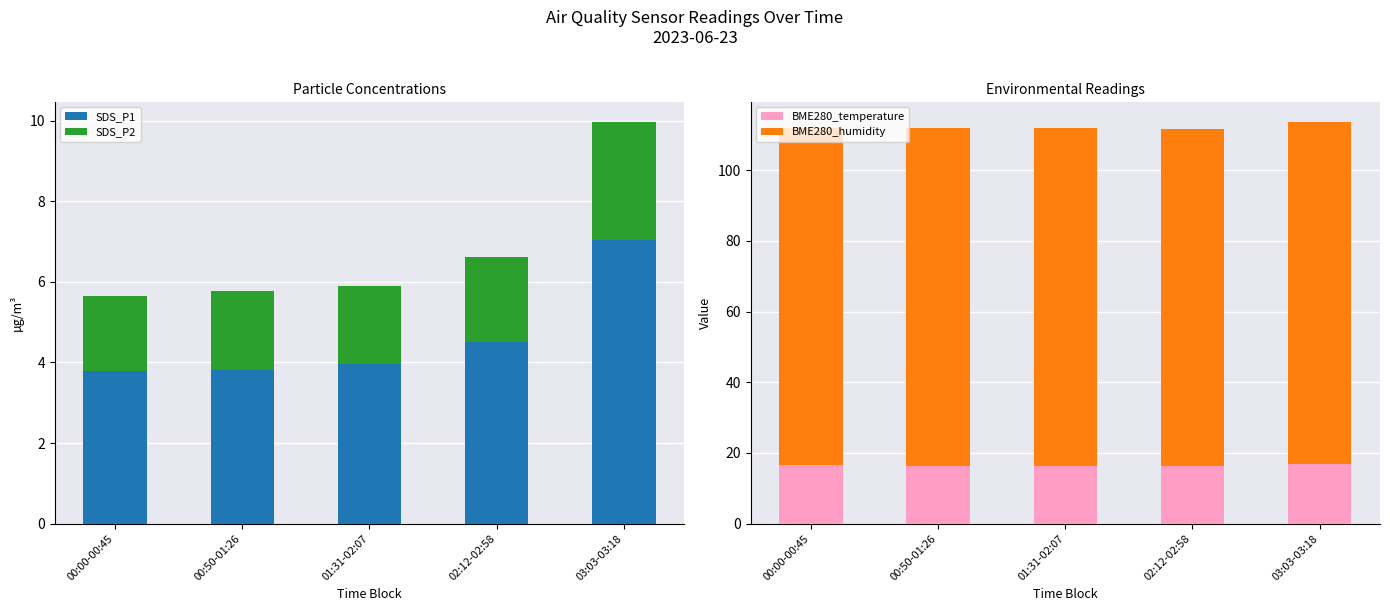

True or false: BME280_humidity has a value of 161.7 at 00:50-01:26.

False